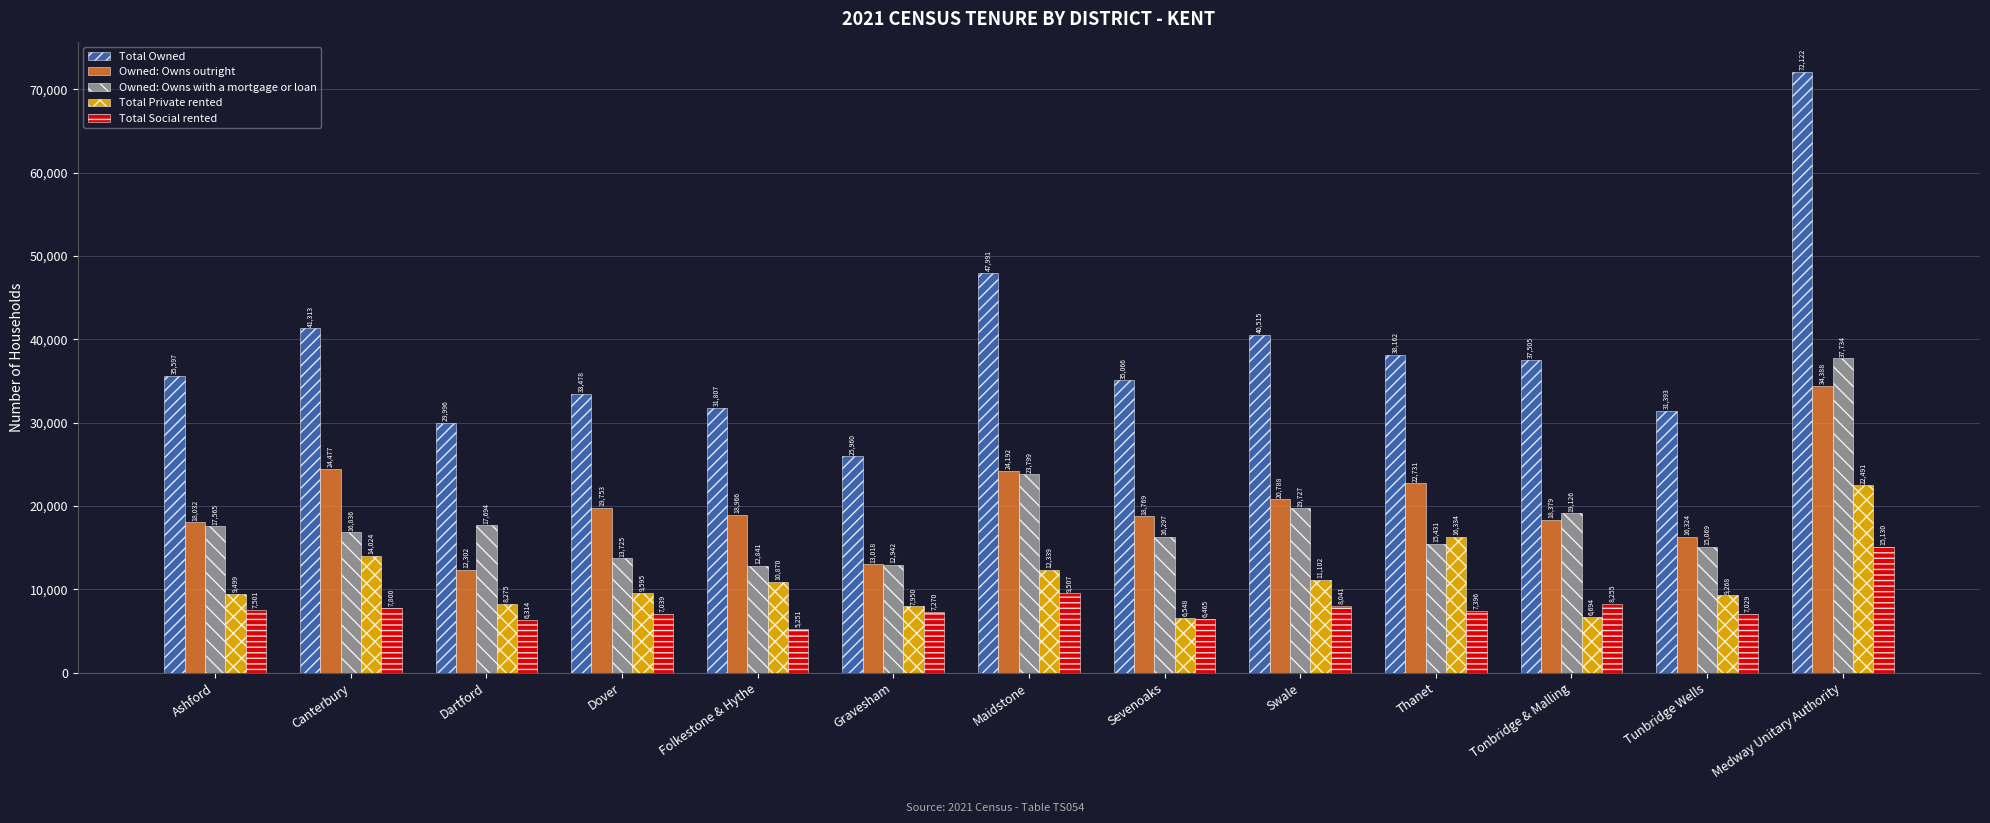

How many groups of bars are there?

13